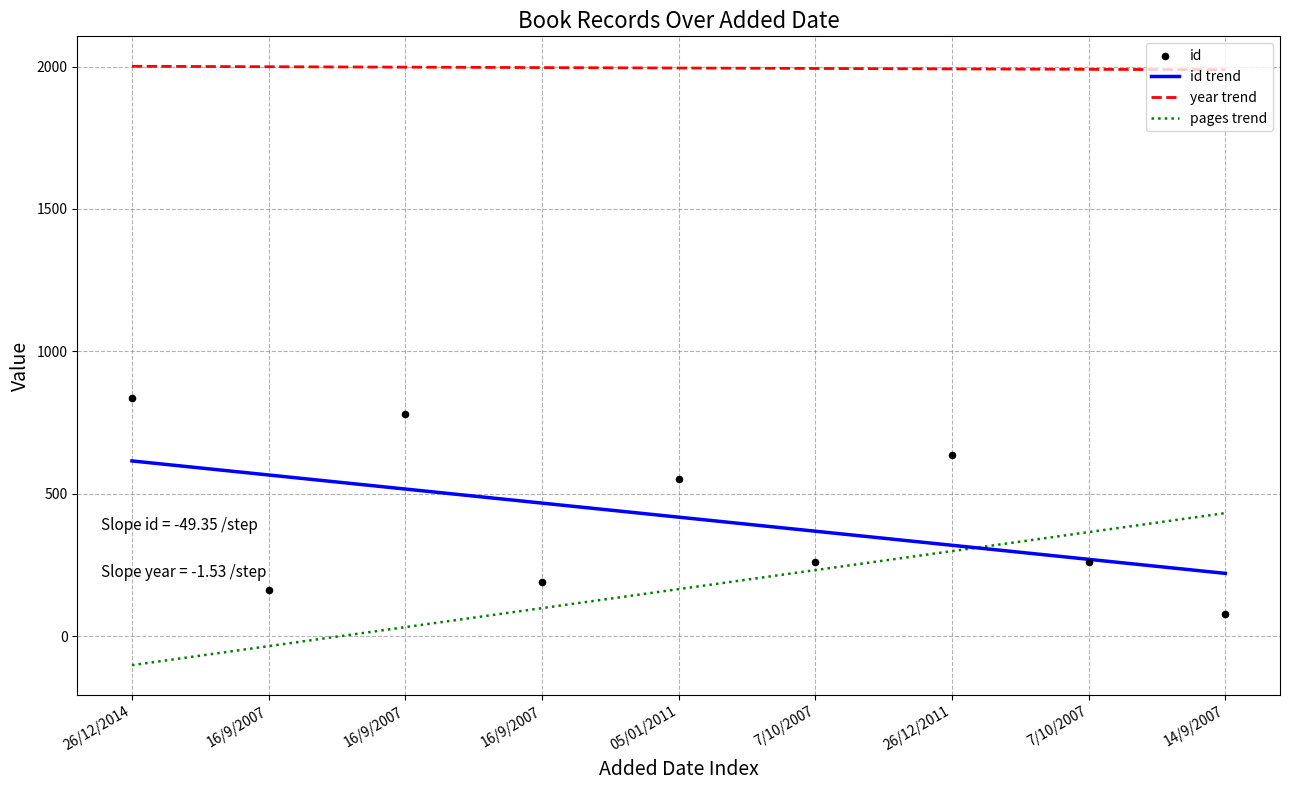

Which series reaches the maximum Y coordinate?

year trend